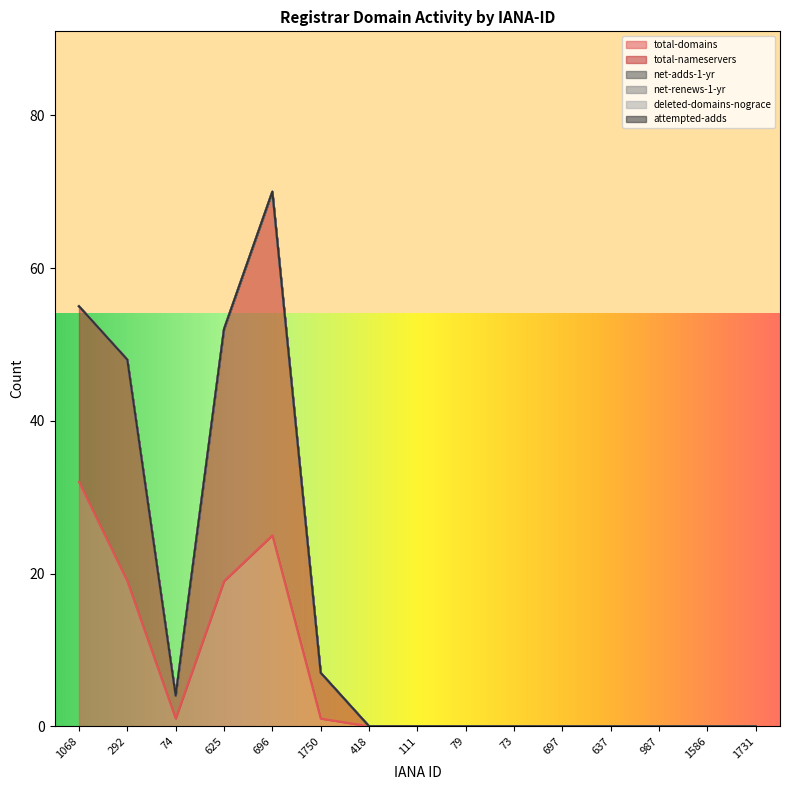

At which label is total-domains closest to 16?

292